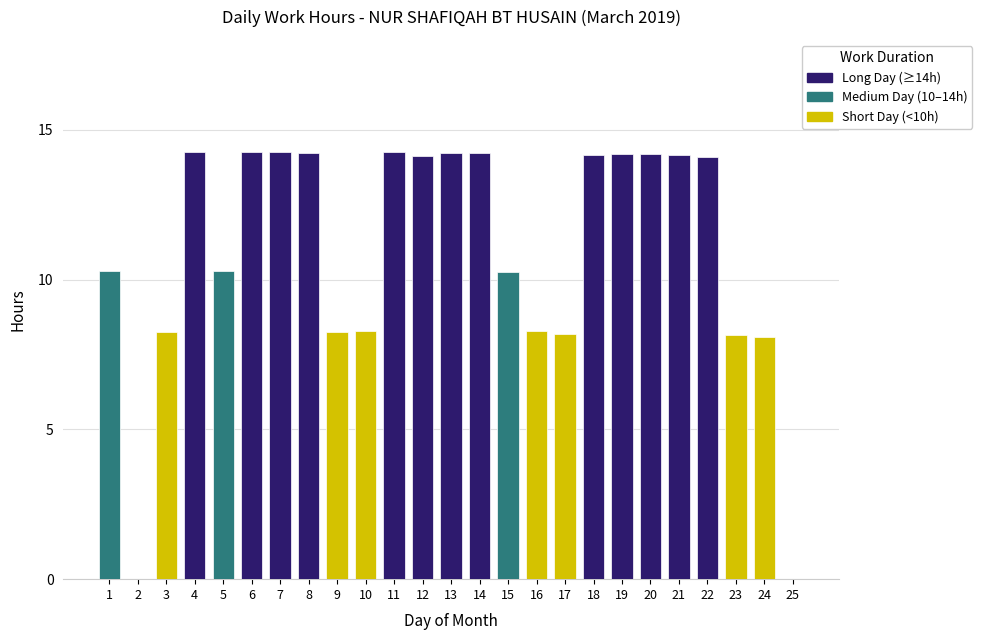

The value at 15 is 3.6. True or false?

False